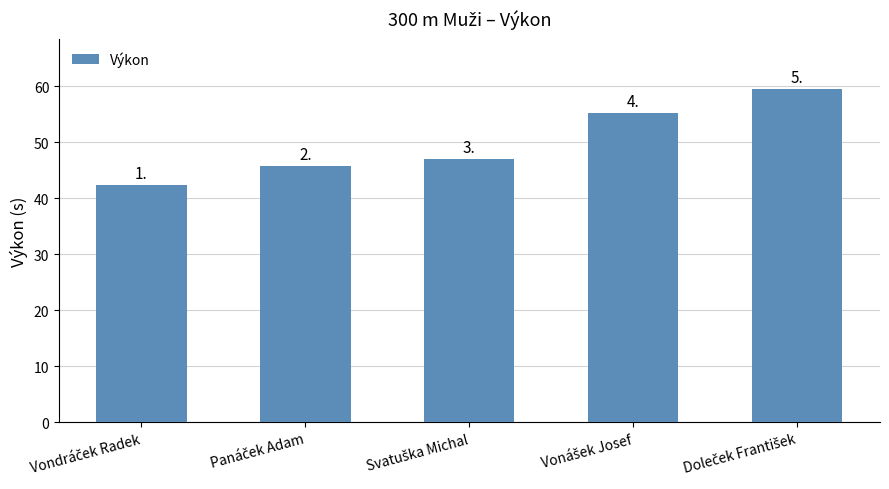

Where does the data first go above 47?

Svatuška Michal